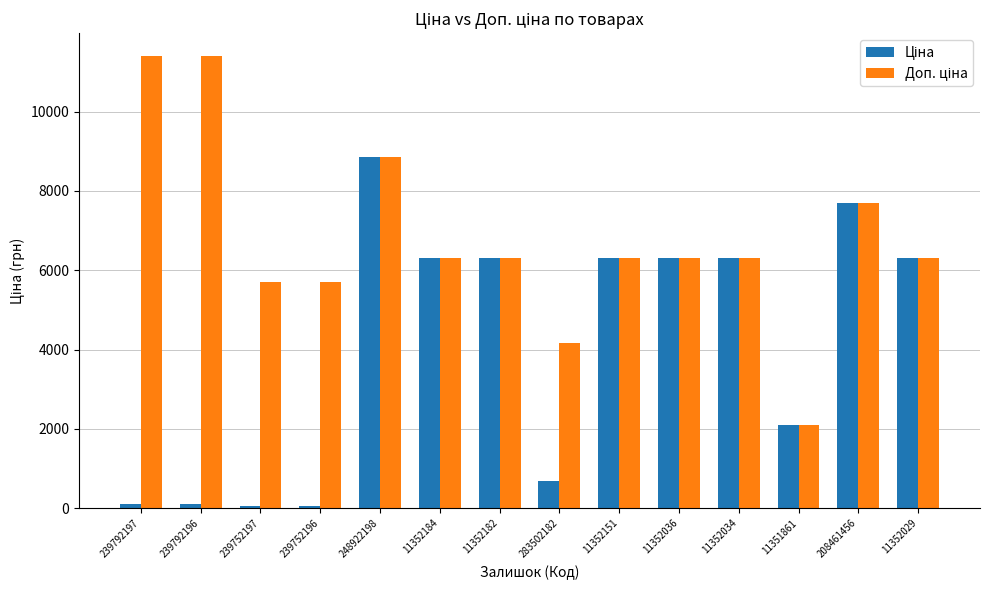

How many distinct data groups are displayed?

2